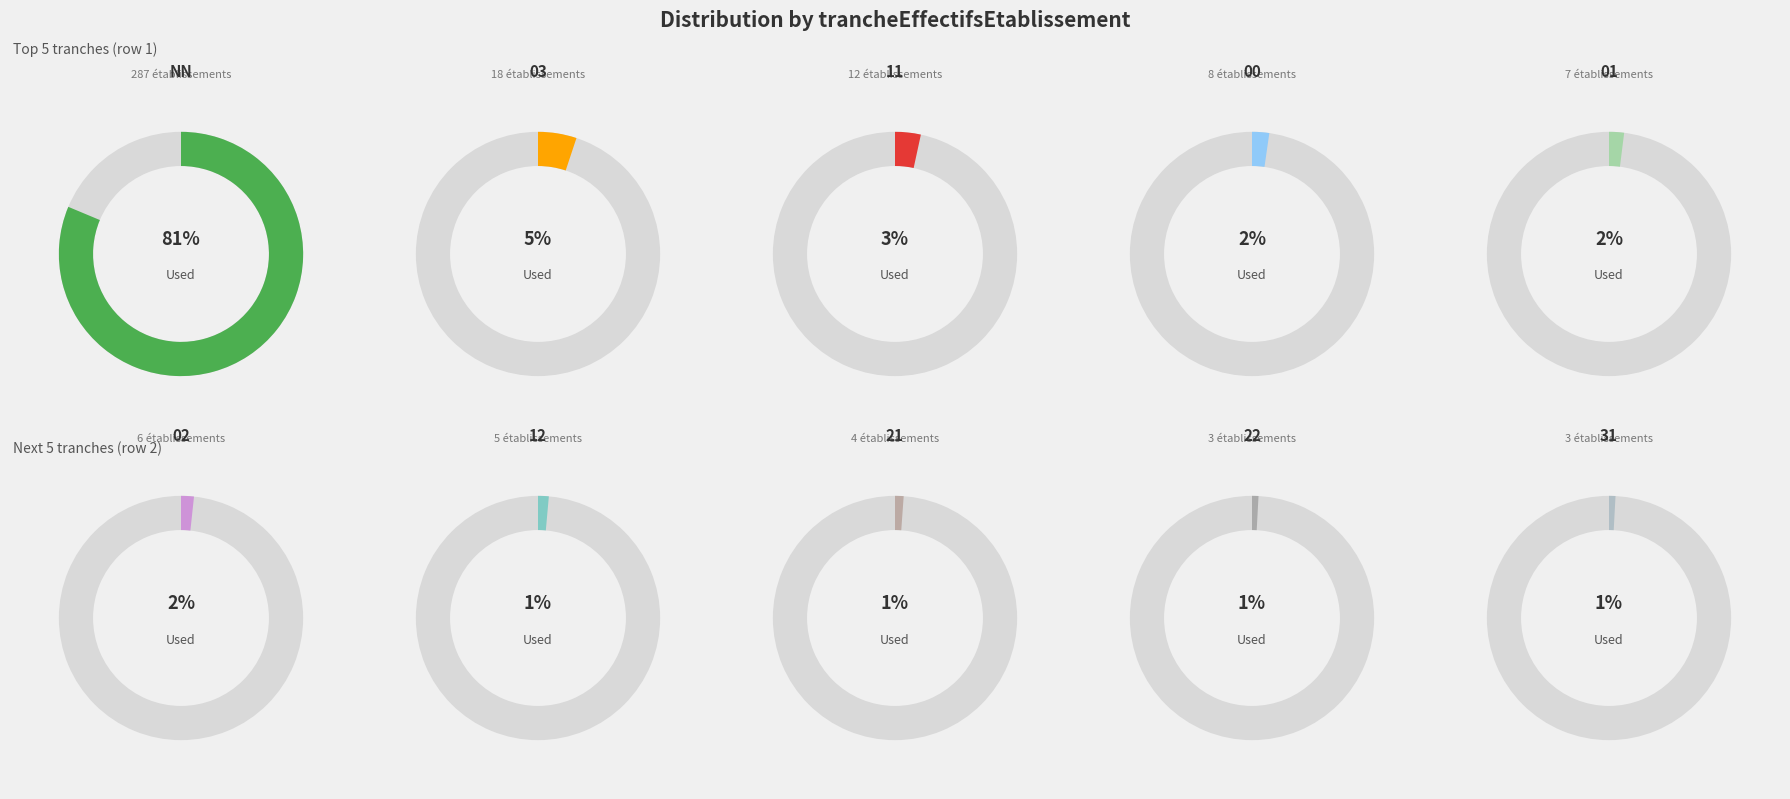

Which slice represents more than half of the pie?

NN